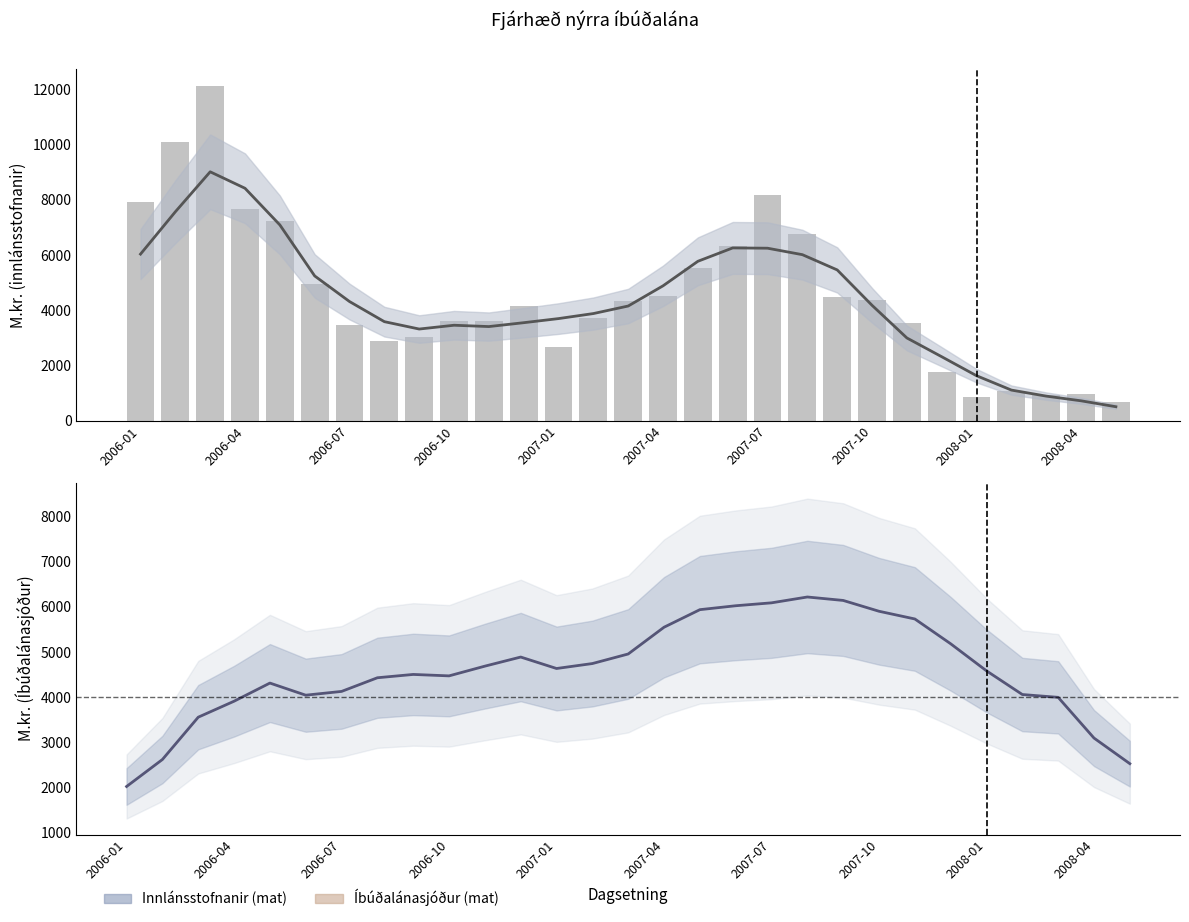

Reading left to right, transcribe all the data shown in this chart.

Fjárhæð- innlánsstofnanir: 7929.4	10104.7	12132.4	7661.5	7234.1	4946.2	3474.1	2897.3	3027.2	3593.9	3611.0	4159.9	2658.0	3729.0	4337.0	4521.4	5524.9	6313.6	8168.1	6757.9	4468.8	4354.9	3552.3	1761.5	850.3	1071.1	918.1	954.2	668.9
Fjárhæð- Íbúðalánasjóður: 2025.0	2622.1	3557.6	3910.9	4312.3	4044.3	4127.5	4429.8	4503.0	4471.3	4686.4	4887.7	4634.4	4743.9	4955.5	5547.1	5935.5	6022.1	6086.5	6215.7	6139.5	5900.1	5729.6	5181.0	4582.4	4058.8	3996.5	3095.9	2529.8